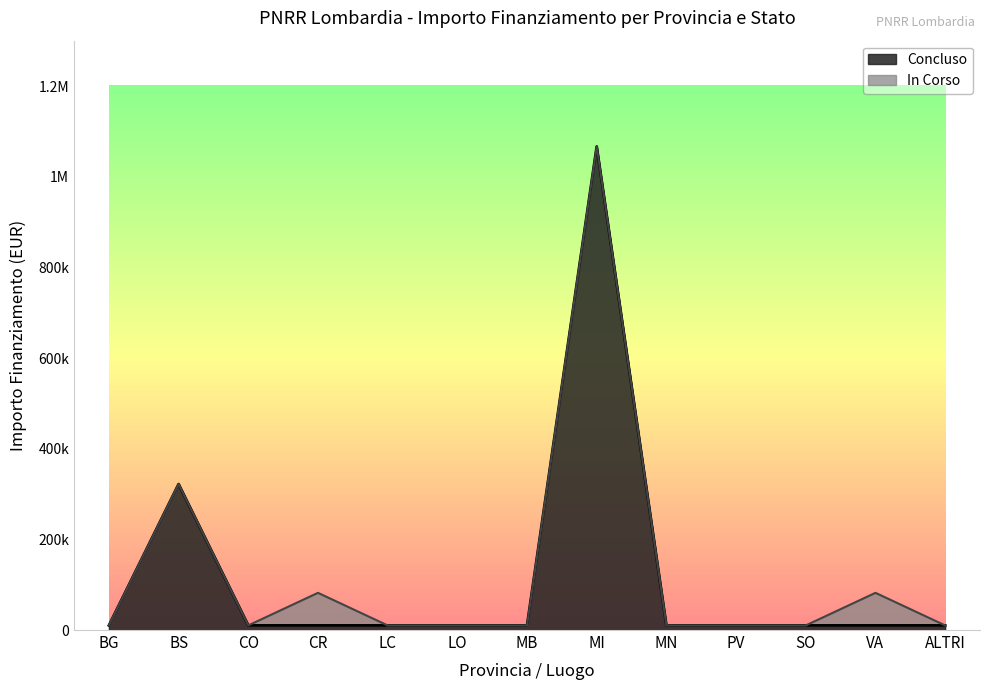

Does the chart display data point markers on the line(s)?

No